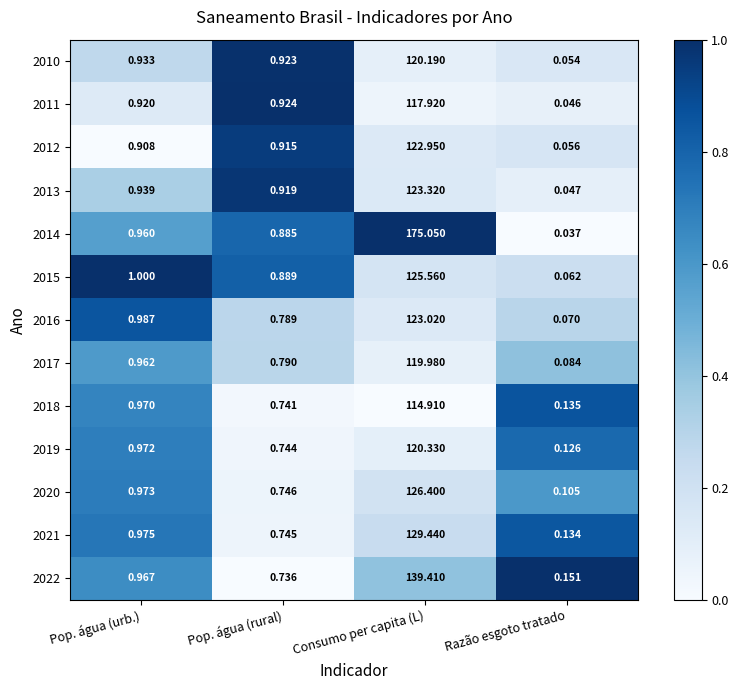

Rank the categories by 2015 value from highest to lowest.

Consumo per capita (L), Pop. água (urb.), Pop. água (rural), Razão esgoto tratado